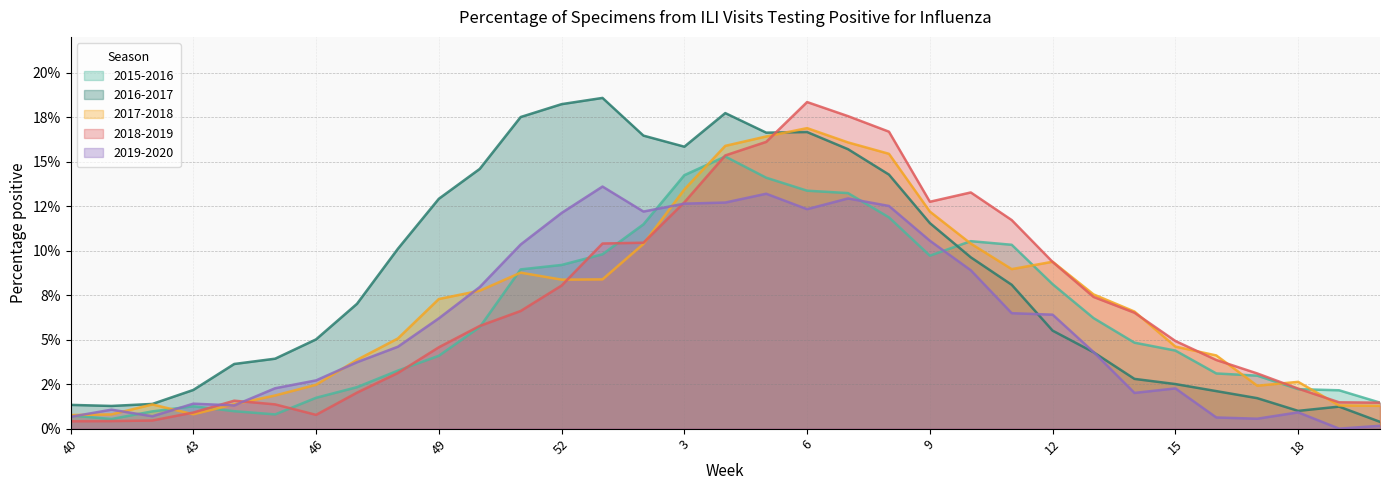

What are all the series names shown in the legend?

2015-2016, 2016-2017, 2017-2018, 2018-2019, 2019-2020